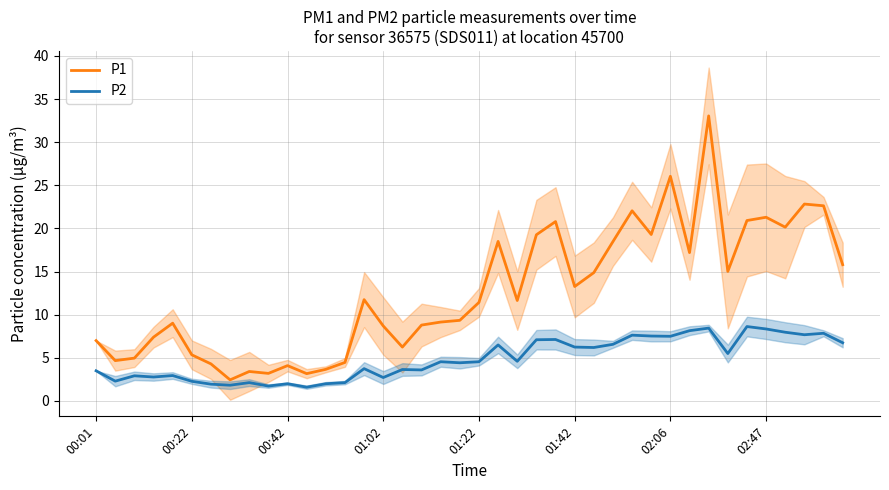

Is it true that P2 equals 8.3 at 02:47?

True